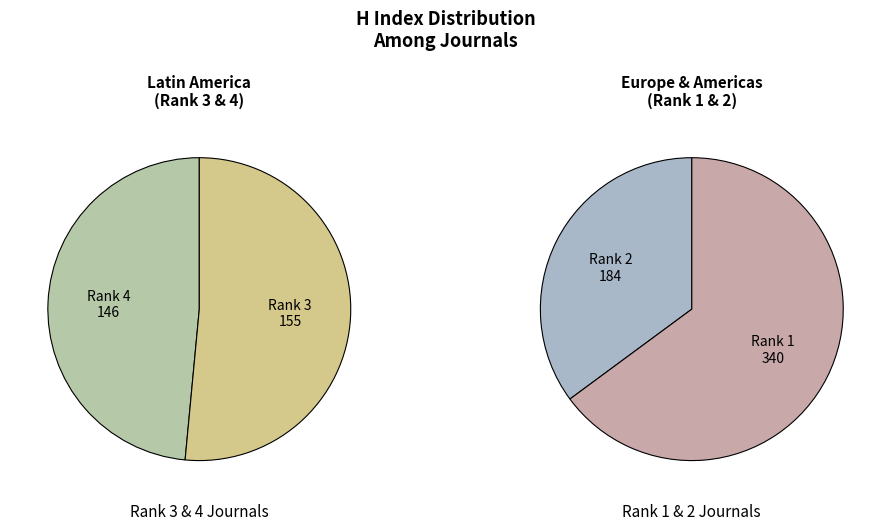

True or false: Rank 1
Papers in Physics accounts for 52% of the total.

False